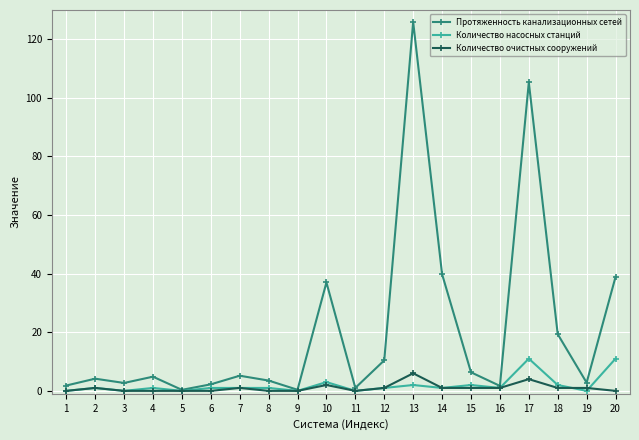

Is the value of Протяженность канализационных сетей at 6 greater than the value of Количество очистных сооружений at 11?

Yes